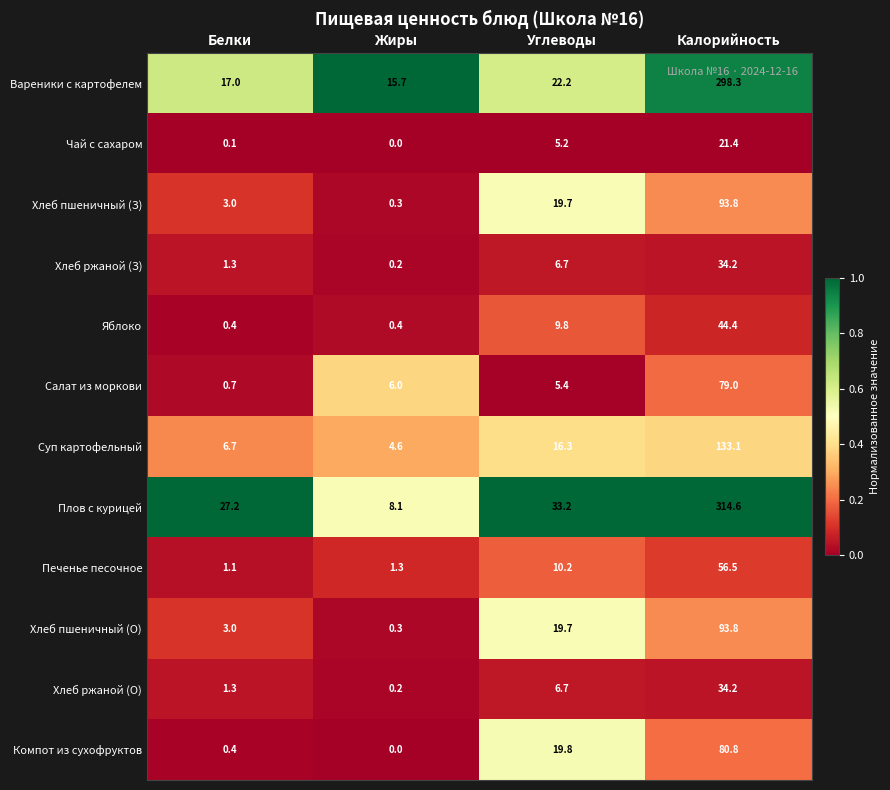

What is the highest value of the Вареники с картофелем series?

298.3